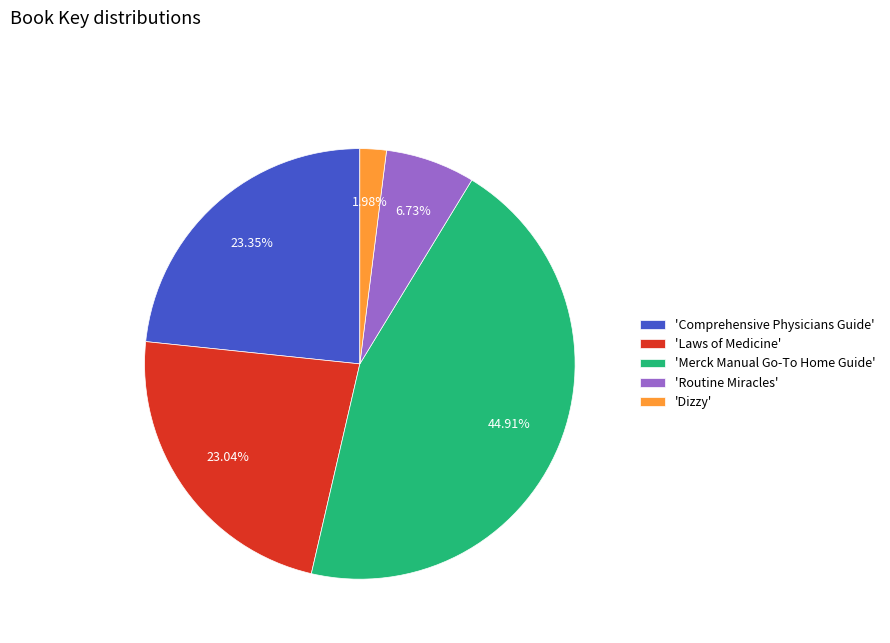

What is the ratio of the value at 'Routine Miracles' to the value at 'Comprehensive Physicians Guide'?

0.3